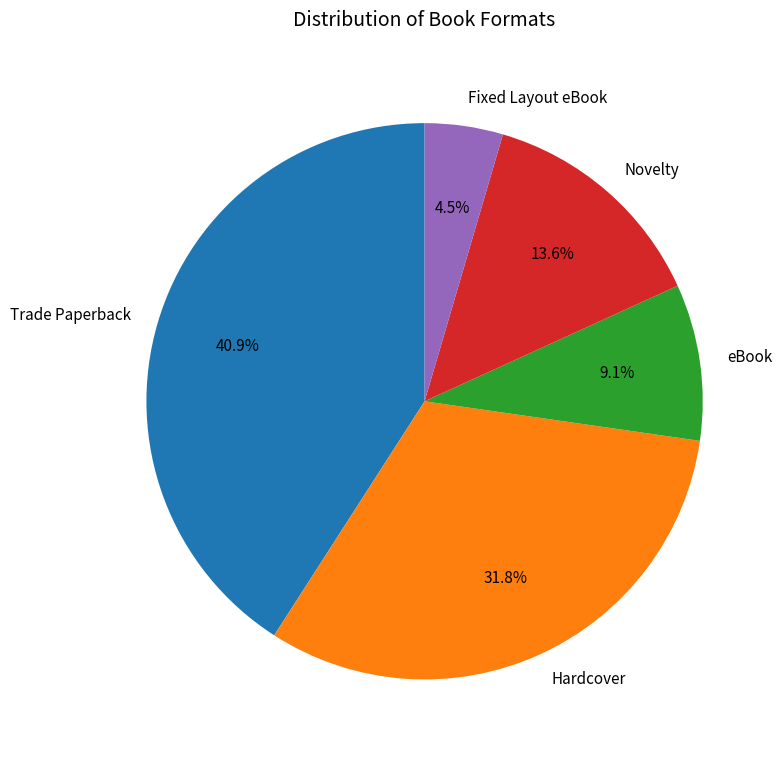

Rank the categories by value from highest to lowest.

Trade Paperback, Hardcover, Novelty, eBook, Fixed Layout eBook